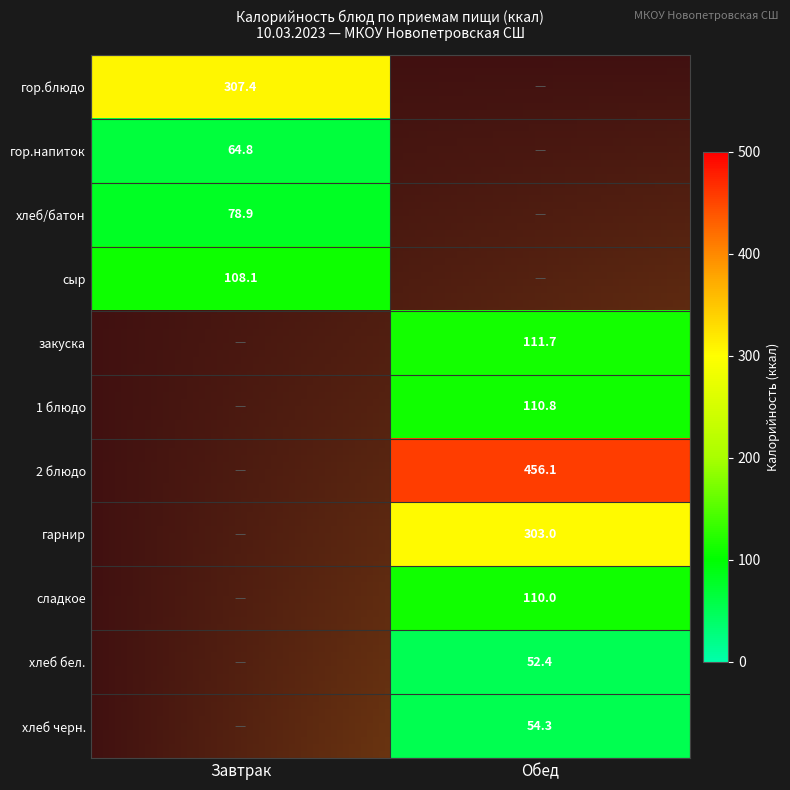

Where does the Обед series first go above 54?

закуска